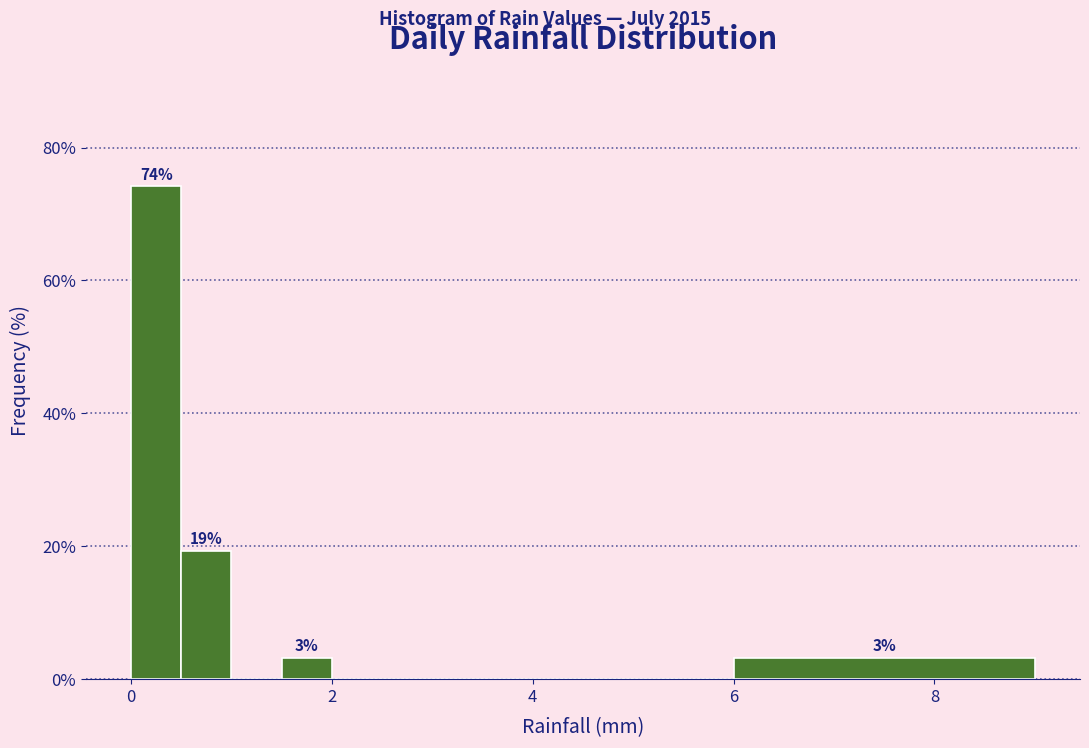

Read against the x-axis, roughly where is the centre of the tallest bar?

0.2